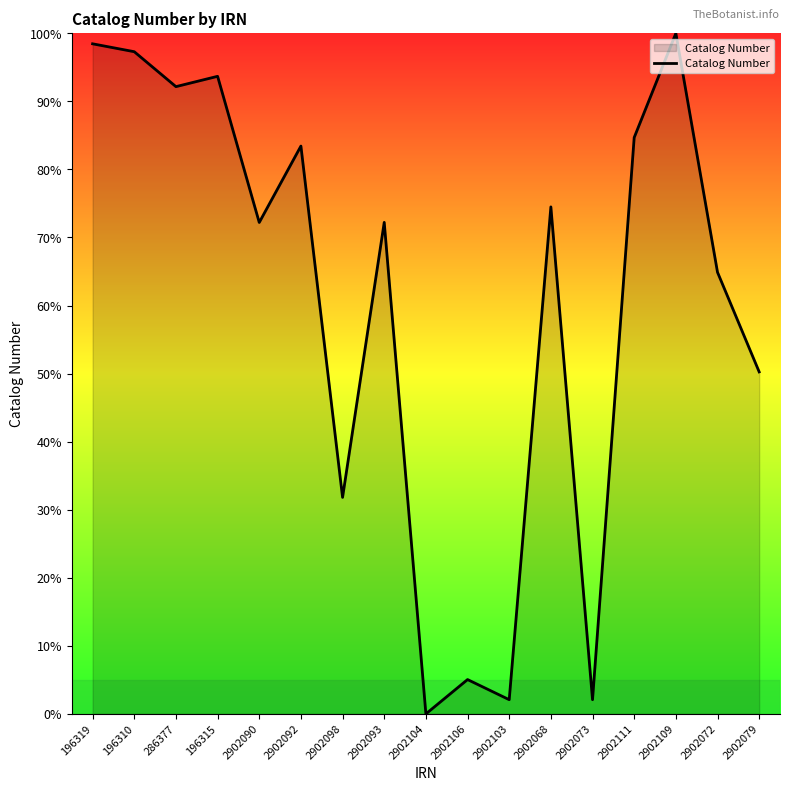

Which category has the highest value across all series?

2902109